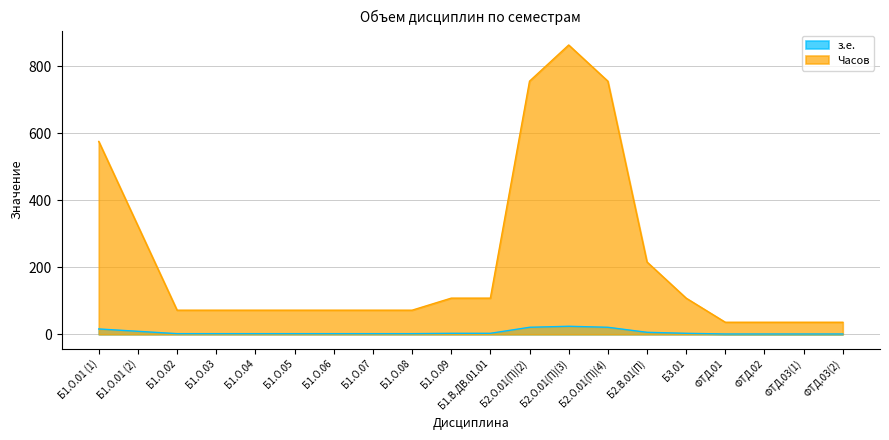

Reading right to left, extract all data points from this chart.

з.е.: 1	1	1	1	3	6	21	24	21	3	3	2	2	2	2	2	2	2	9	16
Часов: 36	36	36	36	108	216	756	864	756	108	108	72	72	72	72	72	72	72	324	576